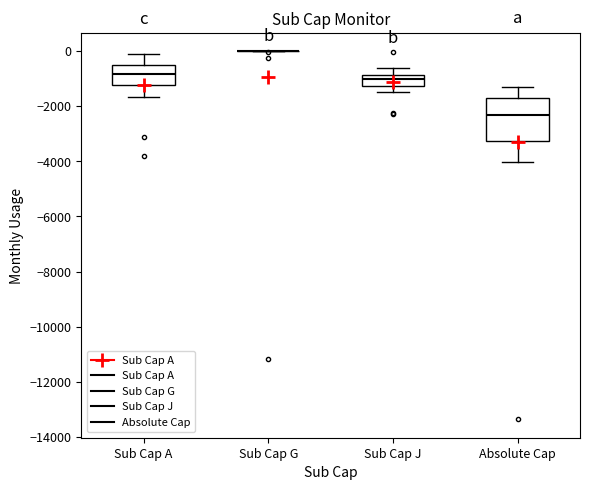

Reading left to right, transcribe this box plot: for each box, give where its median line is, the range the box spans, and where its two whiskers end, as read against the y-axis. The values are not printed on the chart, so give them approximately, as read against the axis.

Sub Cap A: median -800, box -1200 to -400, whiskers -1600 to -200
Sub Cap G: box collapsed to a line at 0, whiskers 0 to 0
Sub Cap J: median -1000, box -1200 to -800, whiskers -1600 to -600
Absolute Cap: median -2400, box -3200 to -1800, whiskers -4000 to -1400